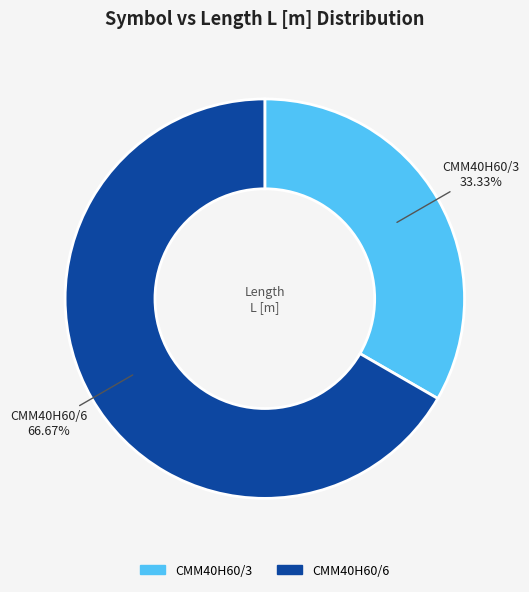

Rank the categories by value from lowest to highest.

CMM40H60/3, CMM40H60/6